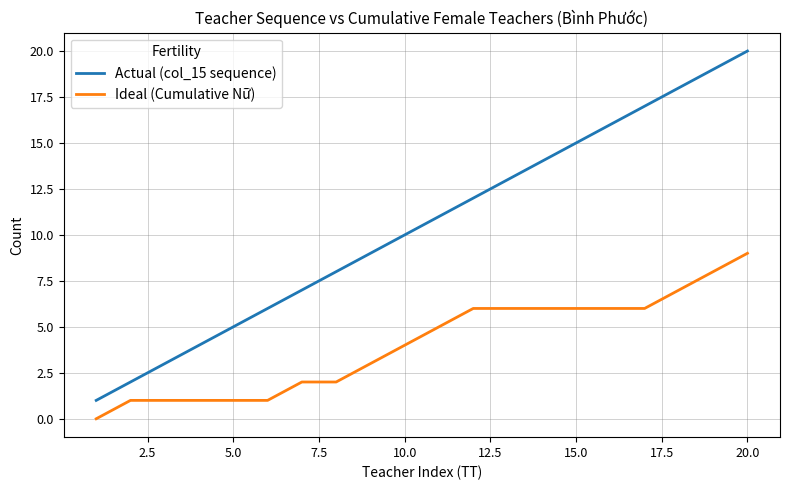

How many lines are shown in the chart?

2